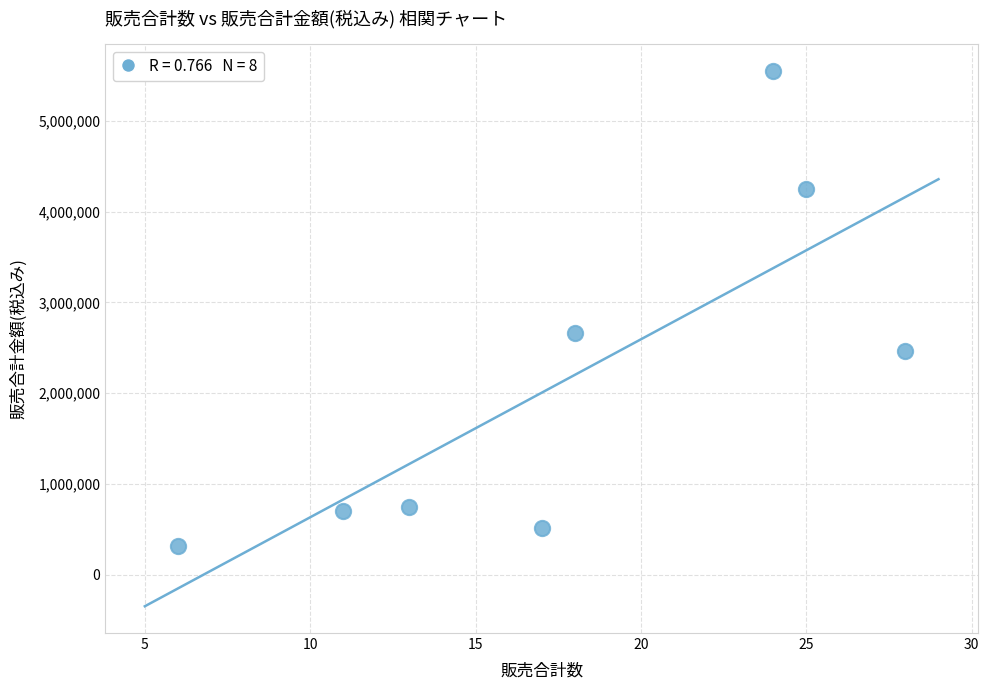

What is the range of Y values (max minus min)?

5233920